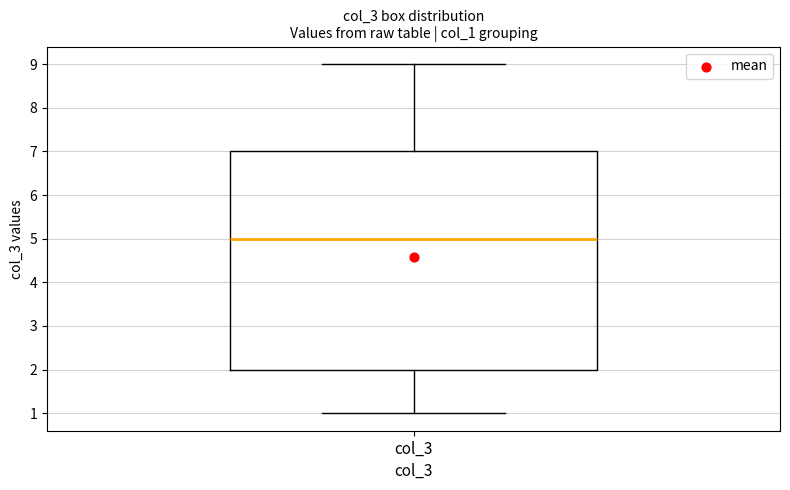

Where does the lower whisker of the box for col_3 end on the y-axis? The values are not printed on the chart, so give them approximately, as read against the axis.

1